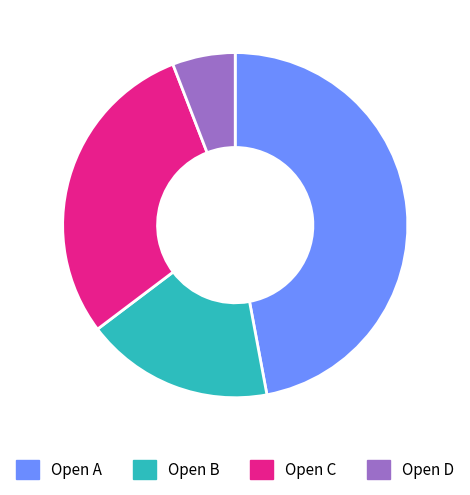

What is the largest slice in the pie chart?

Open A